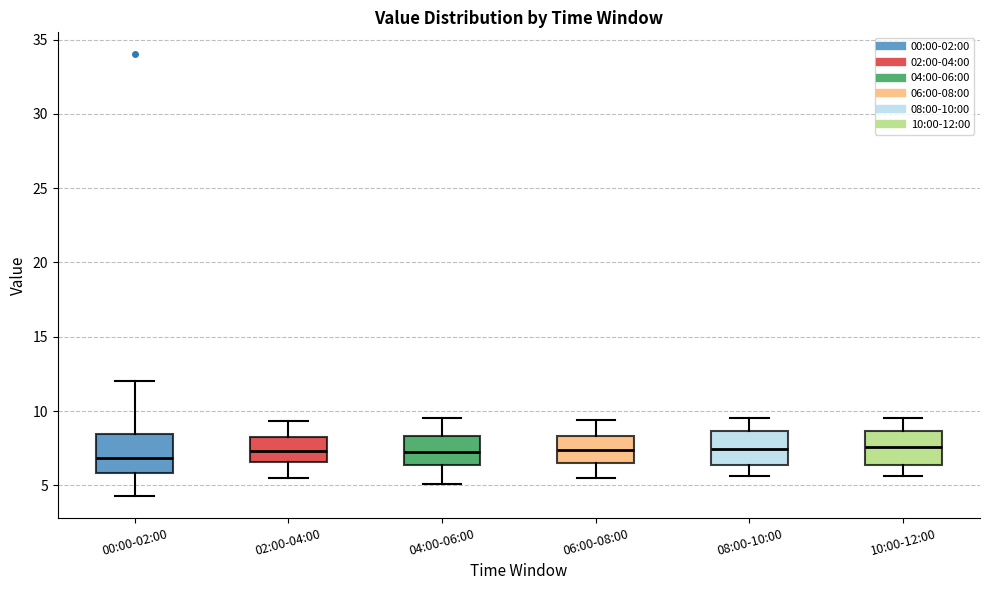

Where does the median line of the box for 08:00-10:00 sit on the y-axis? The values are not printed on the chart, so give them approximately, as read against the axis.

7.5